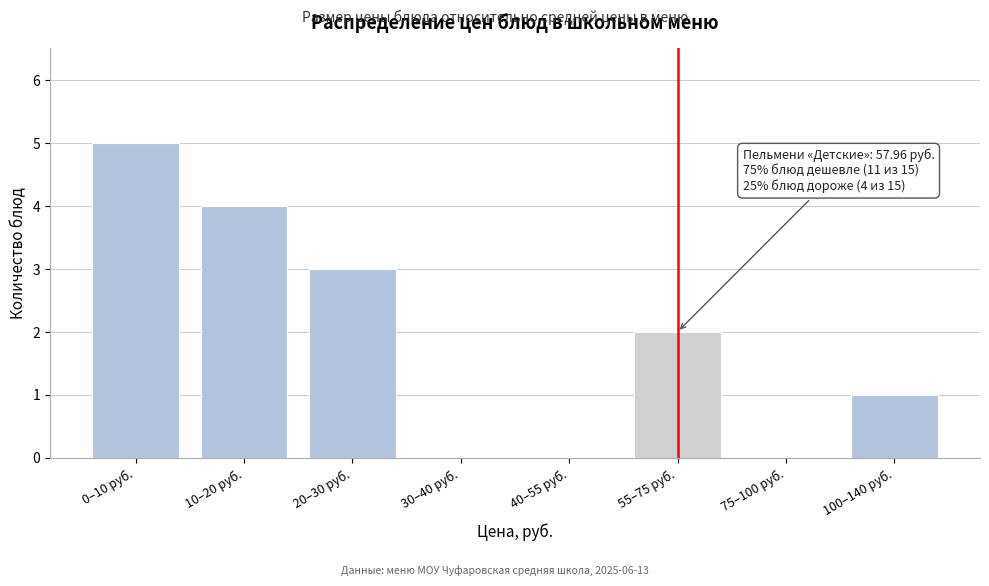

Reading left to right, transcribe all the data shown in this chart.

0–10 руб.=5	10–20 руб.=4	20–30 руб.=3	30–40 руб.=0	40–55 руб.=0	55–75 руб.=2	75–100 руб.=0	100–140 руб.=1